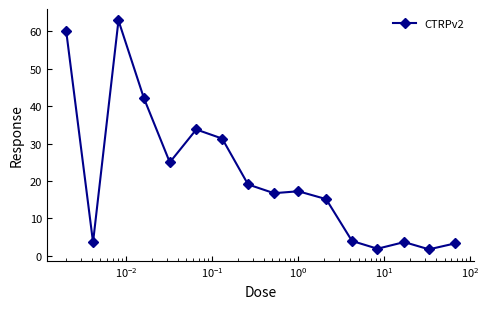

What is the average value?

21.3